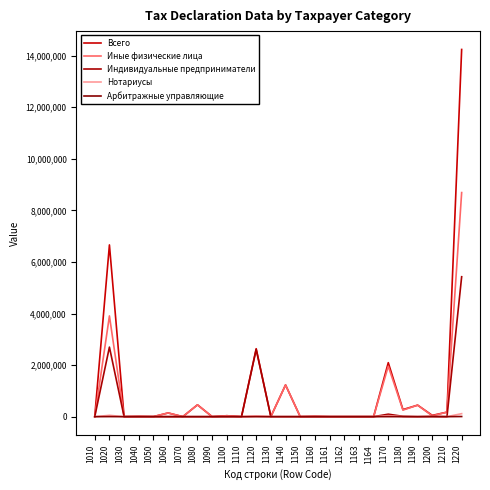

What are all the series names shown in the legend?

Всего, Иные физические лица, Индивидуальные предприниматели, Нотариусы, Арбитражные управляющие